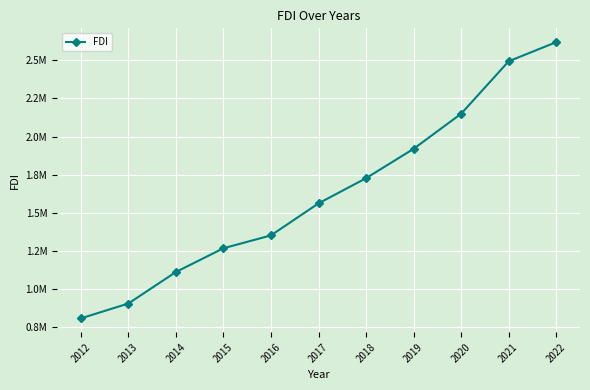

Which category has the lowest value across all series?

2012